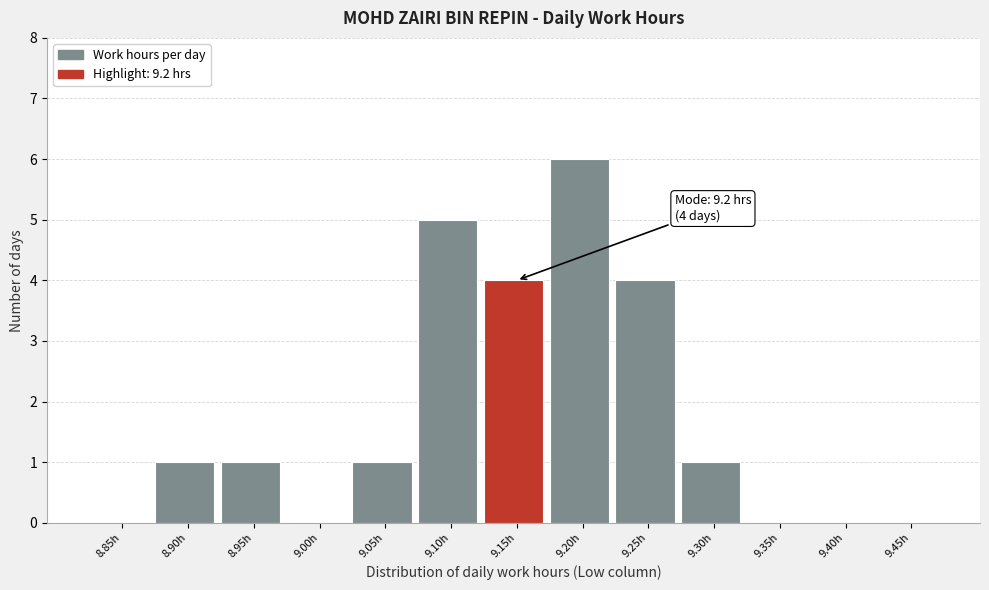

Reading right to left, transcribe all the data shown in this chart.

9.45h=0	9.40h=0	9.35h=0	9.30h=1	9.25h=4	9.20h=6	9.15h=4	9.10h=5	9.05h=1	9.00h=0	8.95h=1	8.90h=1	8.85h=0